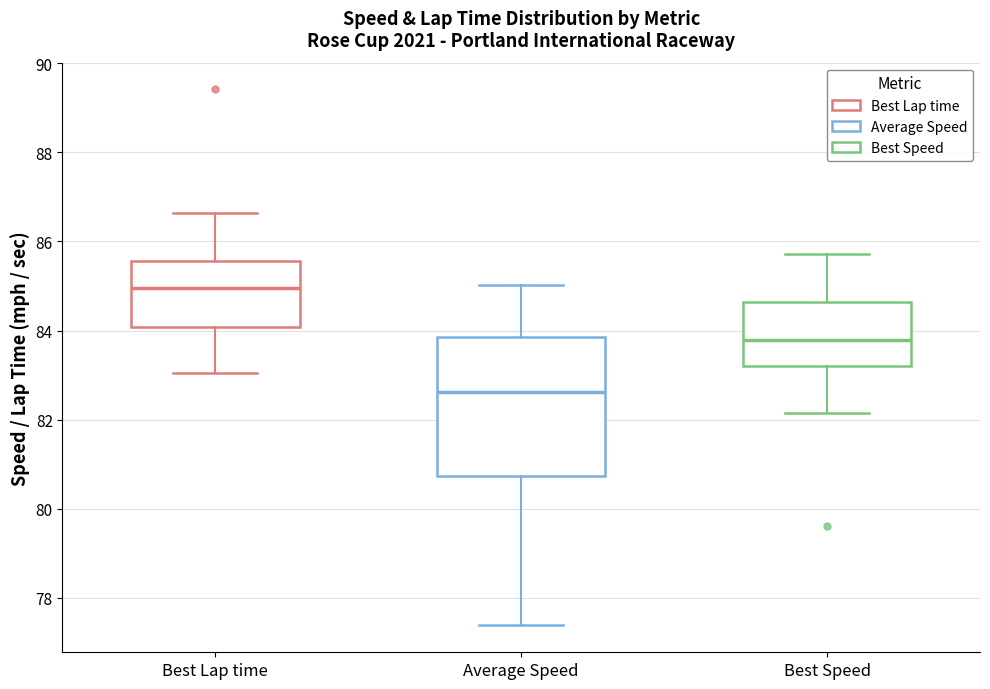

Reading left to right, transcribe this box plot: for each box, give where its median line is, the range the box spans, and where its two whiskers end, as read against the y-axis. The values are not printed on the chart, so give them approximately, as read against the axis.

Best Lap time: median 85.0, box 84.0 to 85.6, whiskers 83.0 to 86.6
Average Speed: median 82.6, box 80.8 to 83.8, whiskers 77.4 to 85.0
Best Speed: median 83.8, box 83.2 to 84.6, whiskers 82.2 to 85.8